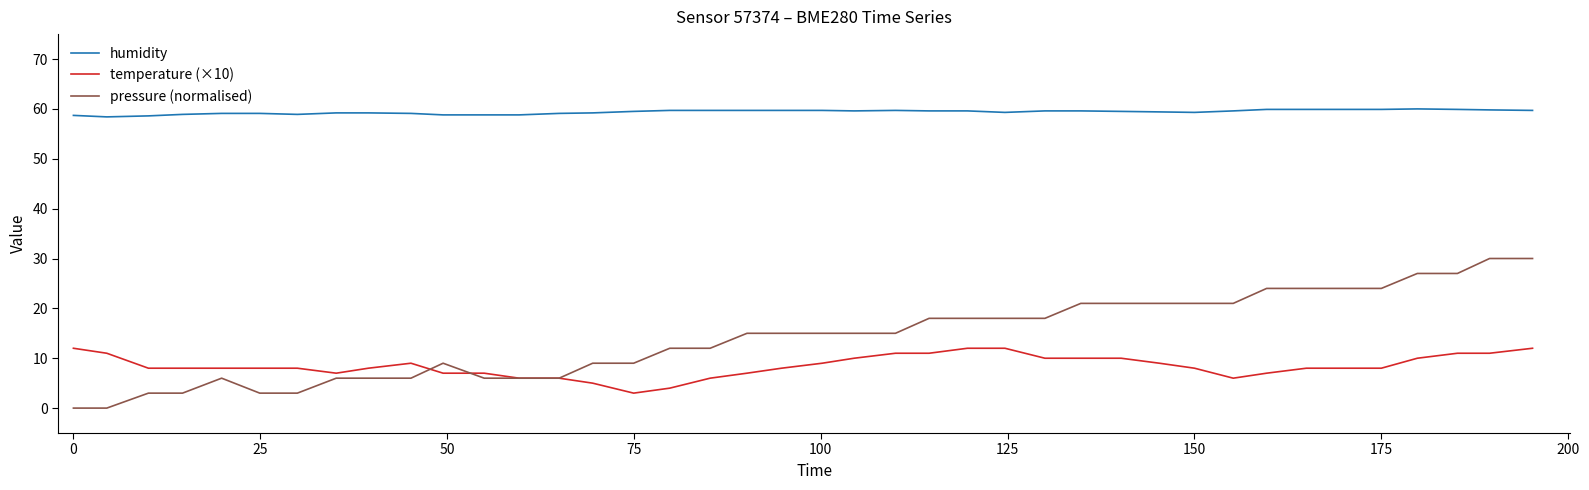

What is the greatest value displayed?

60.0